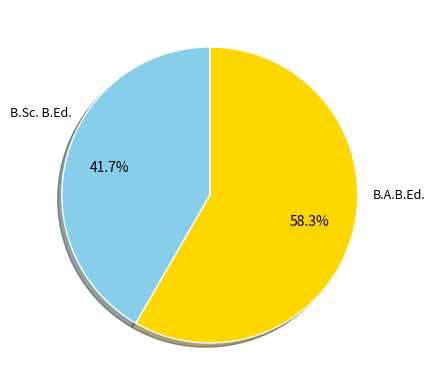

Does any single category account for the majority?

Yes